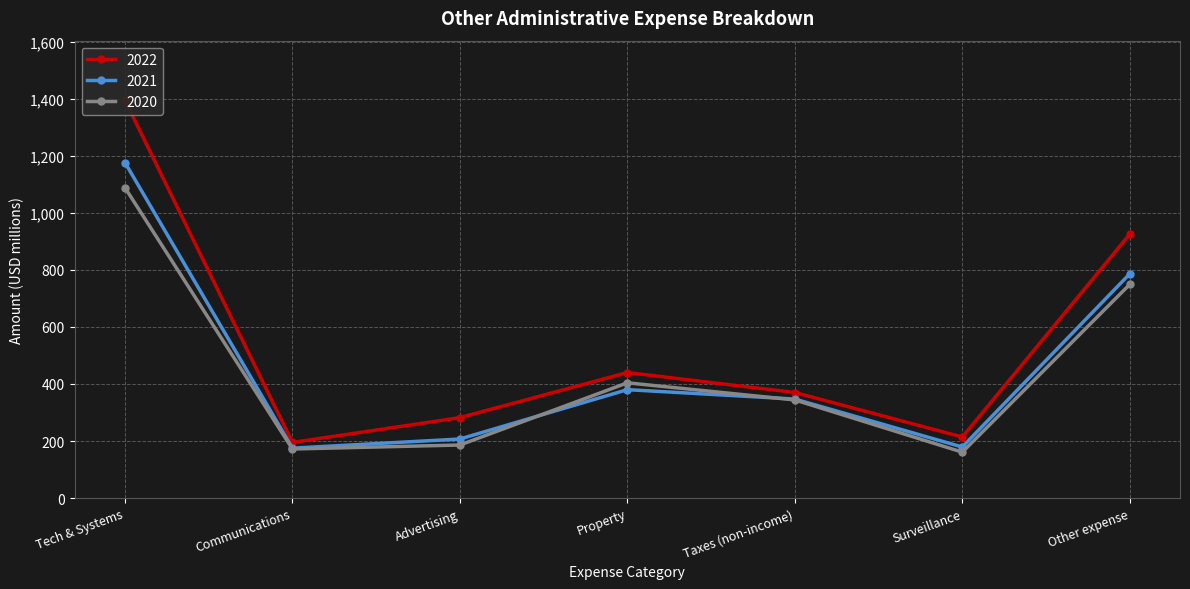

True or false: 2021 has more than 2 points higher than both neighbors.

False